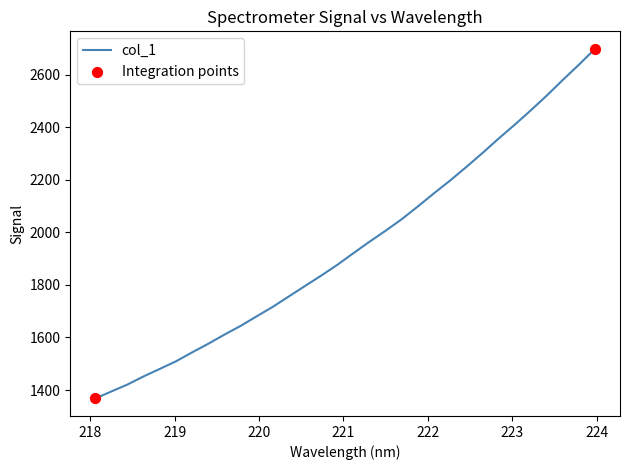

What is the minimum value shown in the chart?

1367.8